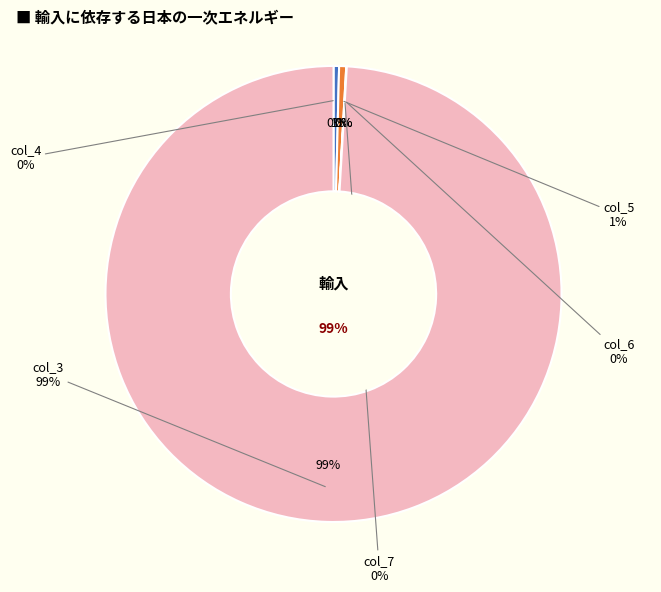

How many segments does this pie chart have?

5